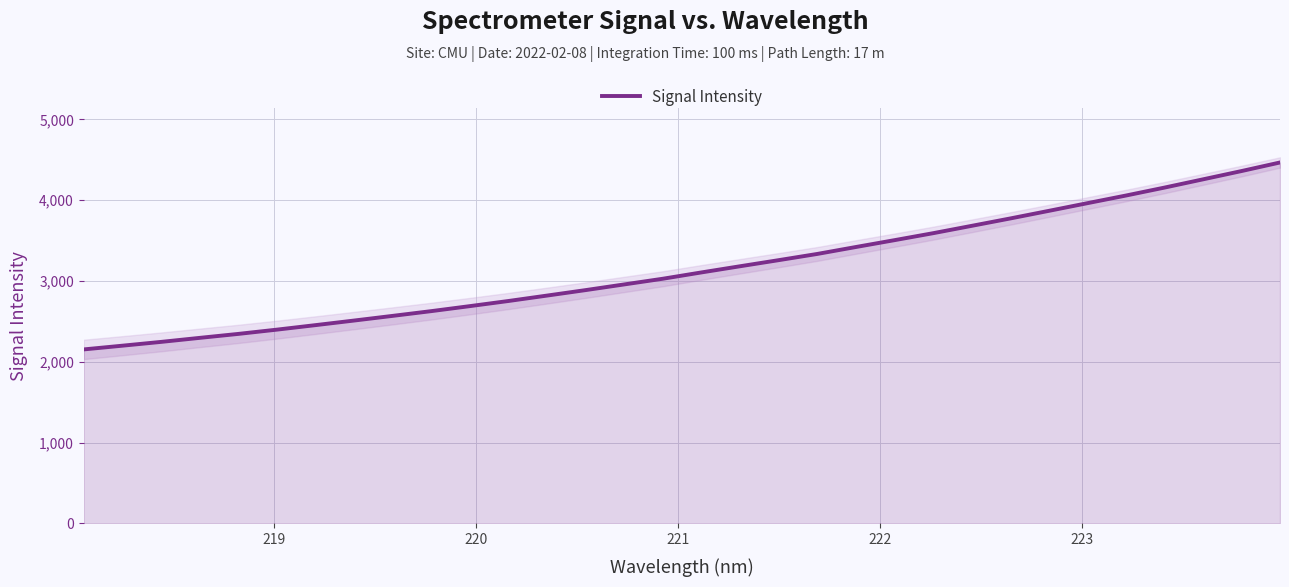

How many data points are above 3106?

16